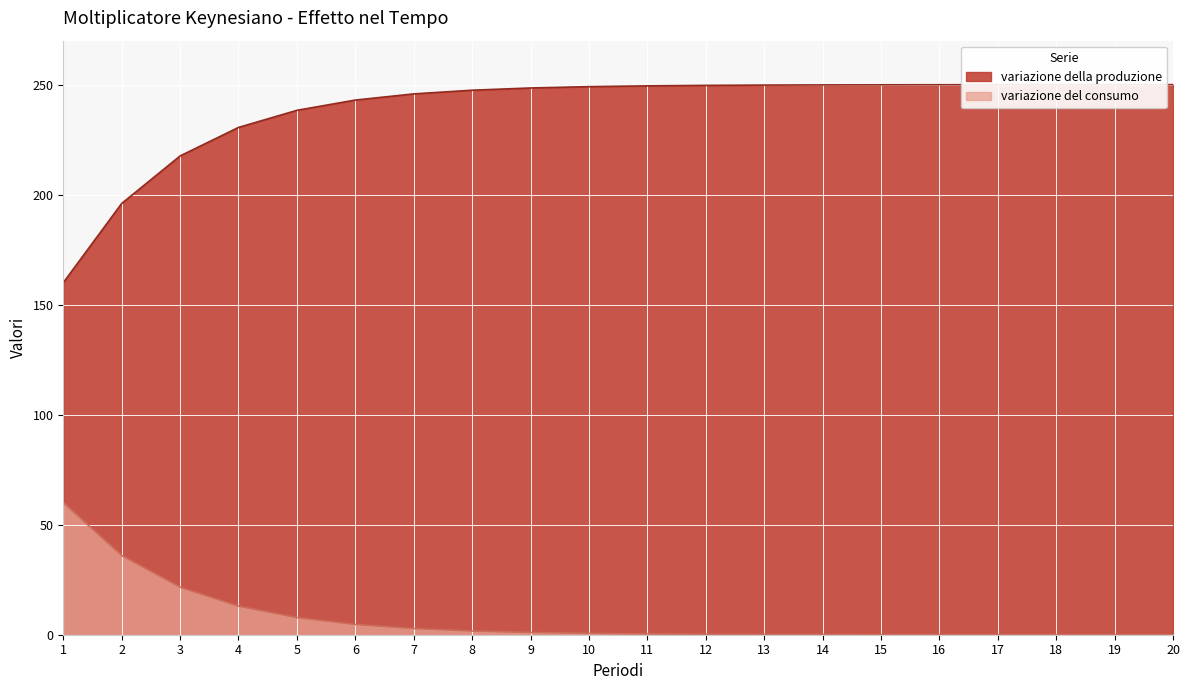

Reading right to left, list all the values displayed in this chart.

variazione del consumo: 0.0	0.0	0.0	0.0	0.0	0.0	0.1	0.1	0.2	0.4	0.6	1.0	1.7	2.8	4.7	7.8	13.0	21.6	36.0	60.0
variazione della produzione: 250.0	250.0	250.0	250.0	250.0	249.9	249.9	249.8	249.7	249.5	249.1	248.5	247.5	245.8	243.0	238.3	230.6	217.6	196.0	160.0